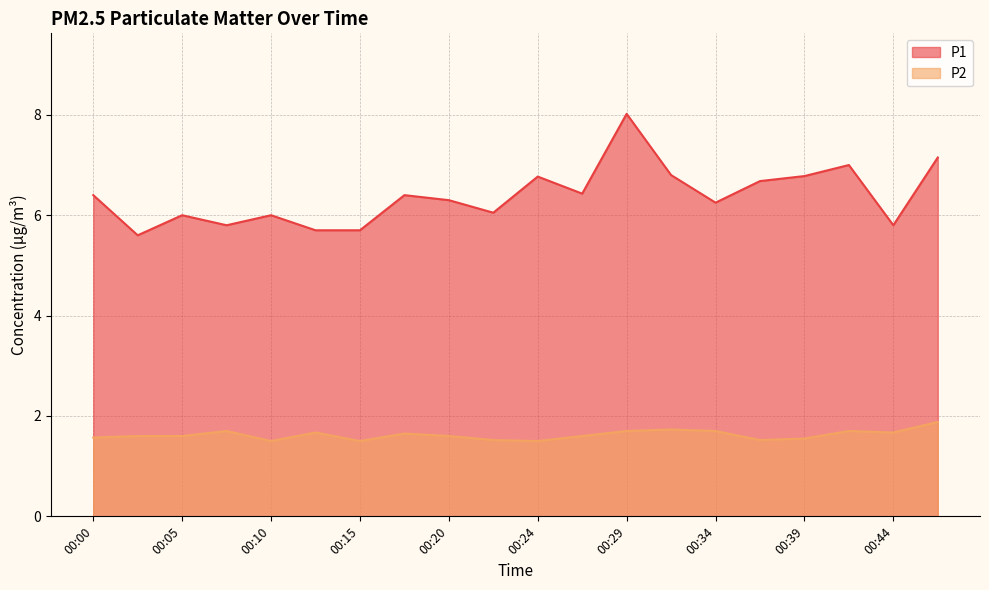

At which category does the chart reach its minimum across all series?

00:10